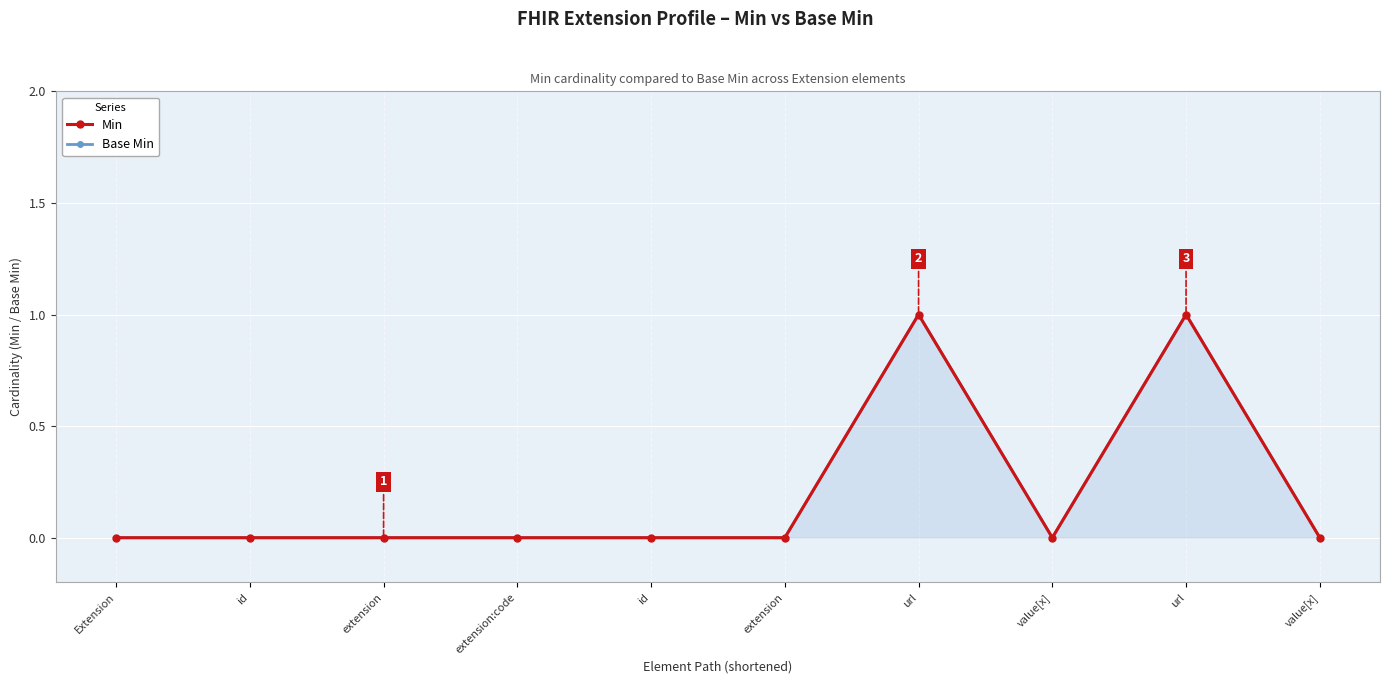

True or false: Min and Base Min intersect in this chart.

False